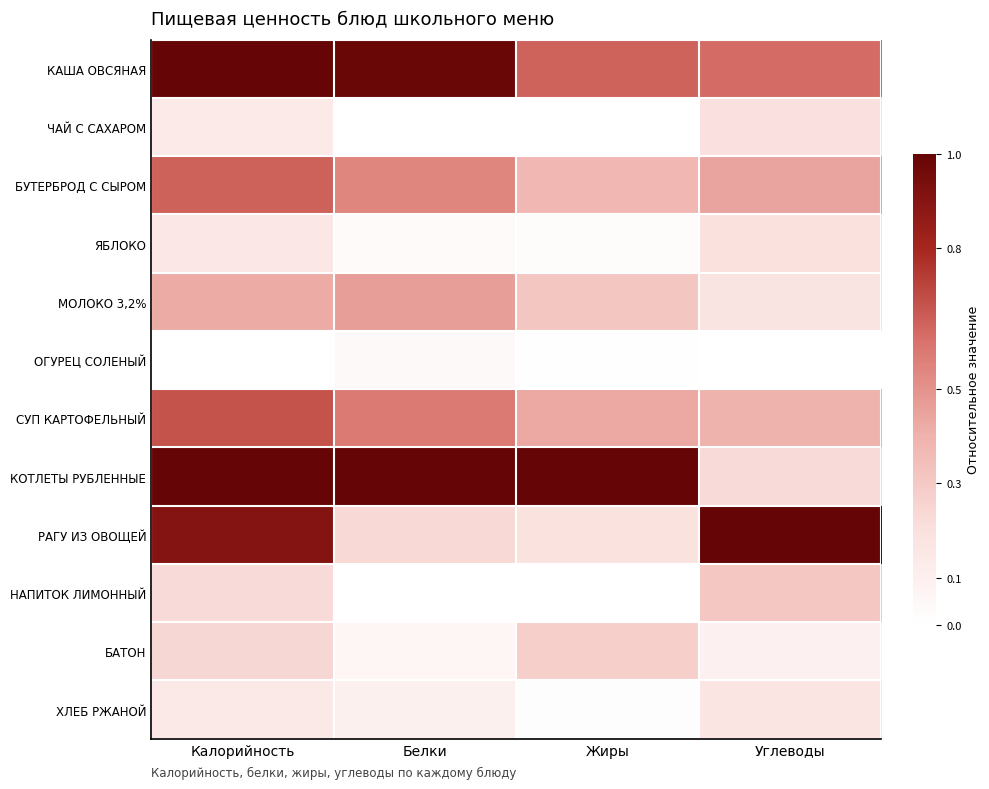

Reading left to right, what are all the values shown in this chart?

КАША ОВСЯНАЯ: Калорийность=1.0	Белки=1.0	Жиры=0.6	Углеводы=0.6
ЧАЙ С САХАРОМ: Калорийность=0.1	Белки=0.0	Жиры=0.0	Углеводы=0.2
БУТЕРБРОД С СЫРОМ: Калорийность=0.6	Белки=0.5	Жиры=0.4	Углеводы=0.4
ЯБЛОКО: Калорийность=0.2	Белки=0.0	Жиры=0.0	Углеводы=0.2
МОЛОКО 3,2%: Калорийность=0.4	Белки=0.5	Жиры=0.3	Углеводы=0.2
ОГУРЕЦ СОЛЕНЫЙ: Калорийность=0.0	Белки=0.0	Жиры=0.0	Углеводы=0.0
СУП КАРТОФЕЛЬНЫЙ: Калорийность=0.7	Белки=0.6	Жиры=0.4	Углеводы=0.4
КОТЛЕТЫ РУБЛЕННЫЕ: Калорийность=1.0	Белки=1.0	Жиры=1.0	Углеводы=0.2
РАГУ ИЗ ОВОЩЕЙ: Калорийность=0.9	Белки=0.2	Жиры=0.2	Углеводы=1.0
НАПИТОК ЛИМОННЫЙ: Калорийность=0.2	Белки=0.0	Жиры=0.0	Углеводы=0.3
БАТОН: Калорийность=0.2	Белки=0.1	Жиры=0.3	Углеводы=0.1
ХЛЕБ РЖАНОЙ: Калорийность=0.1	Белки=0.1	Жиры=0.0	Углеводы=0.2